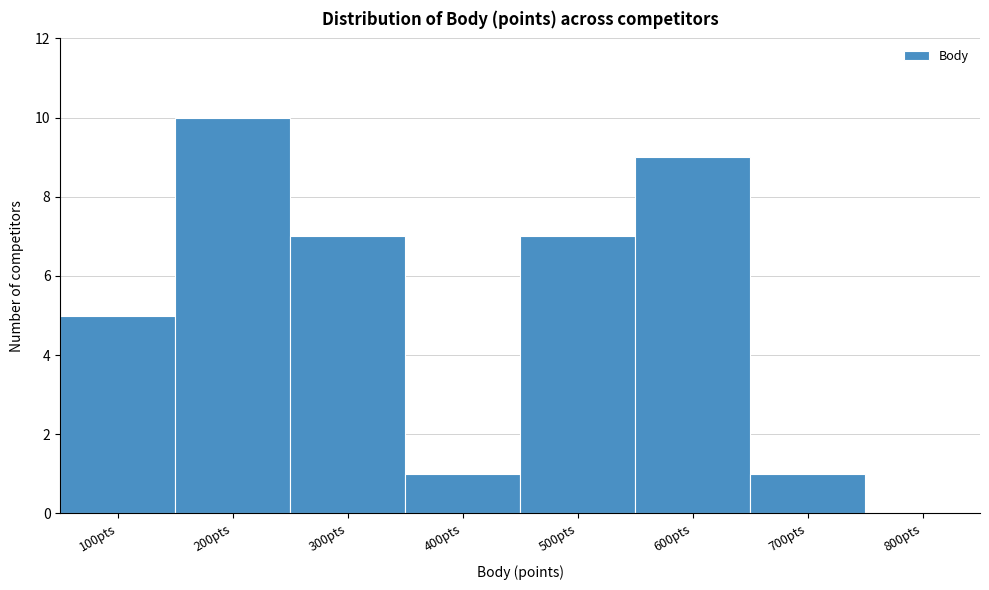

Reading left to right, extract all data points from this chart.

100pts=5	200pts=10	300pts=7	400pts=1	500pts=7	600pts=9	700pts=1	800pts=0